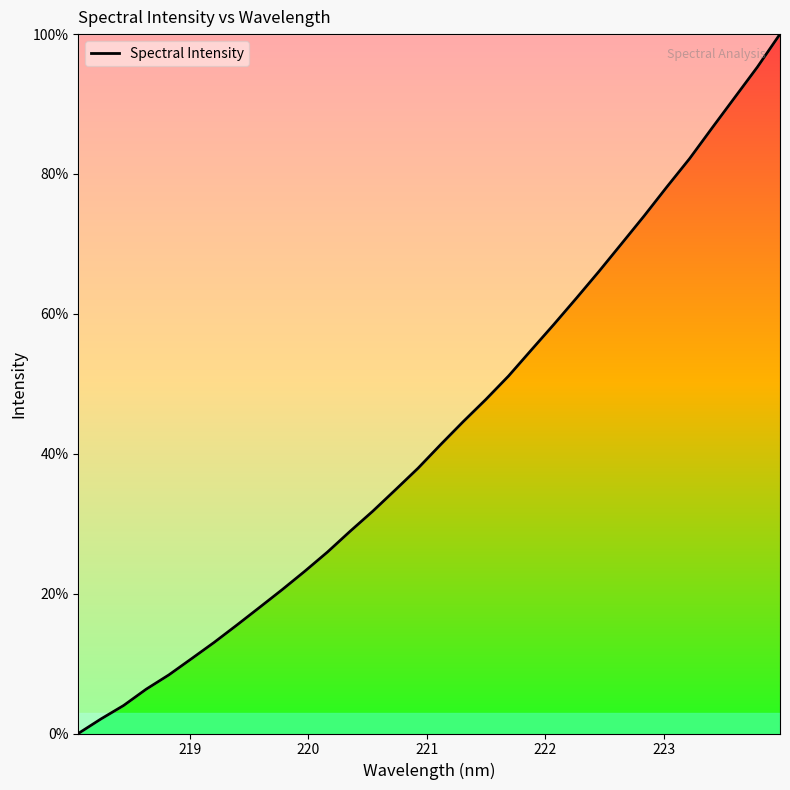

What is the maximum value shown in the chart?

100.0